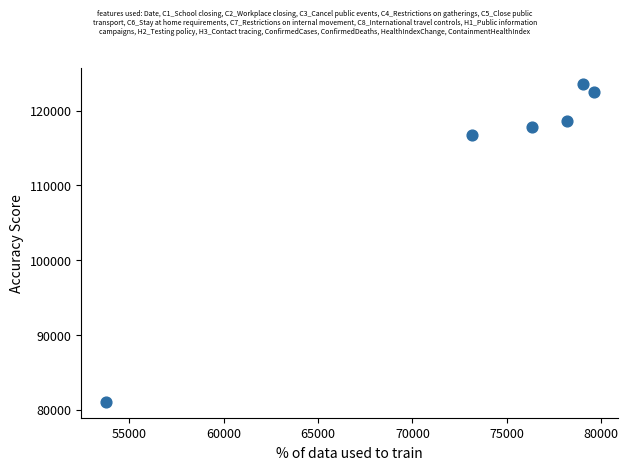

What is the average Y value?

113394